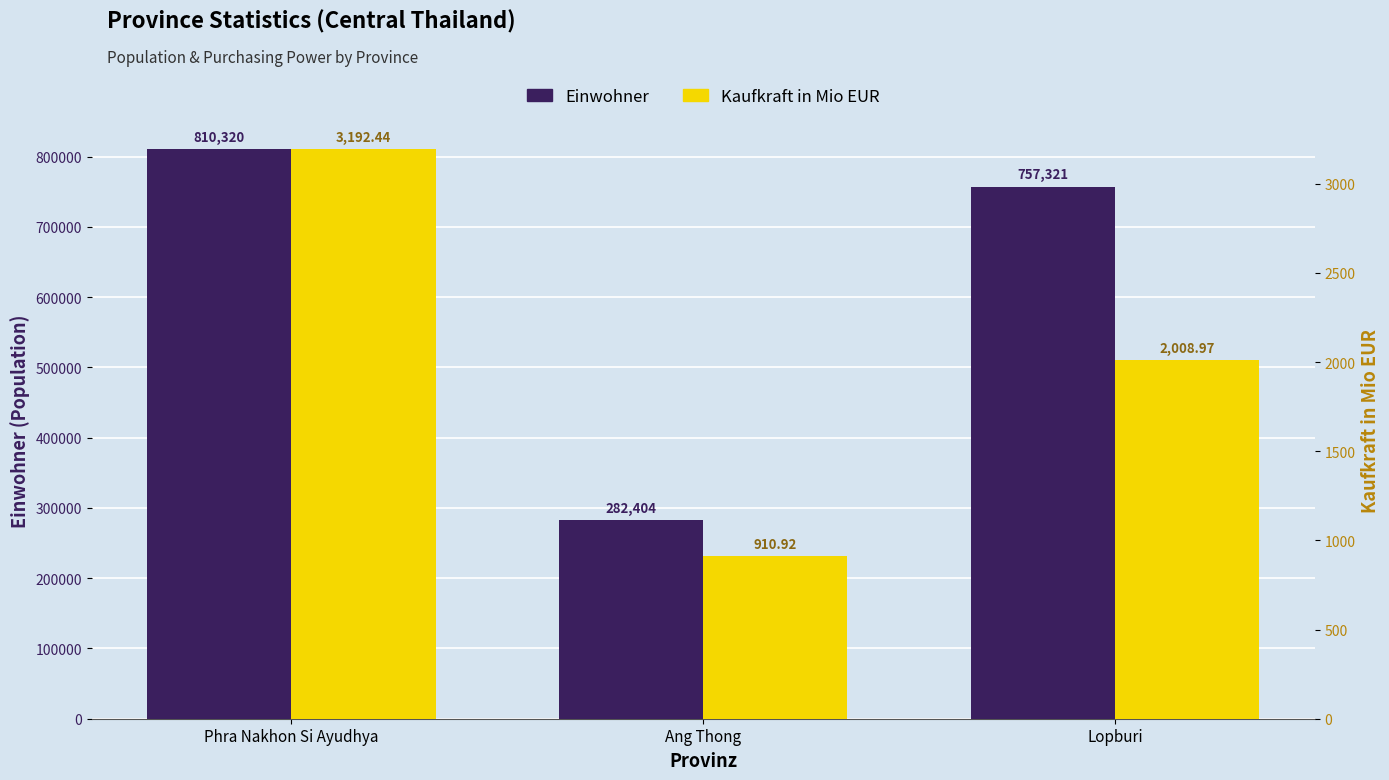

At which category does the chart reach its peak across all series?

Phra Nakhon Si Ayudhya